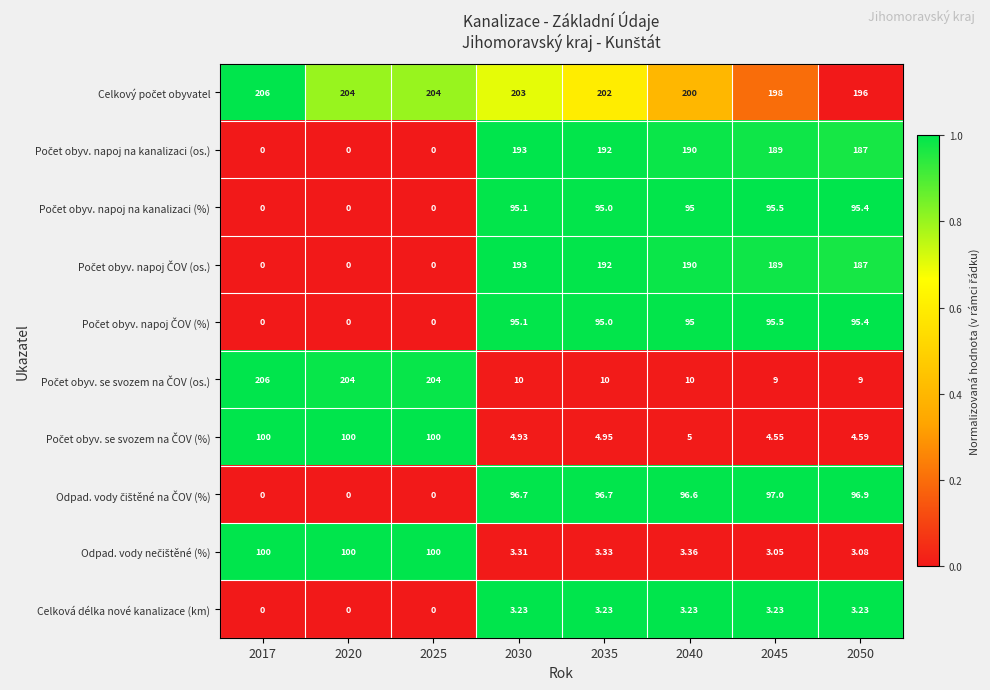

At how many categories does at least one series exceed 0?

8